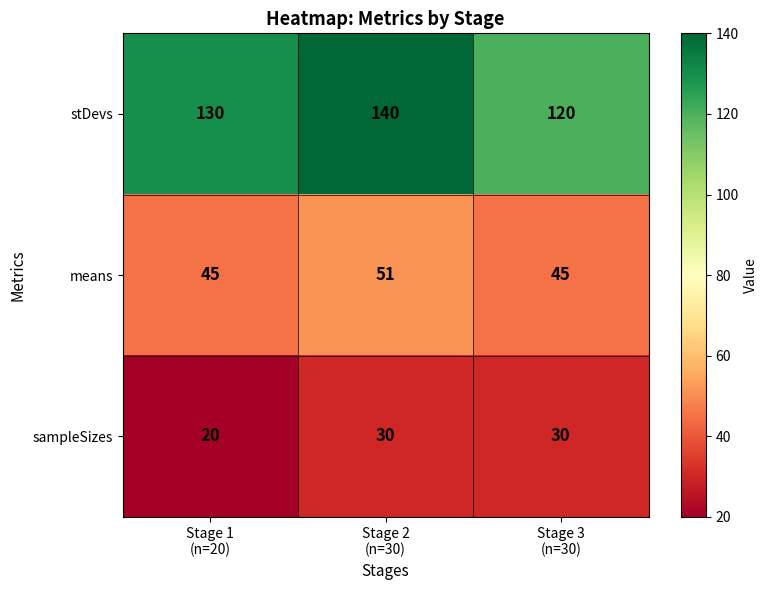

How many sampleSizes values are between 20 and 30?

3